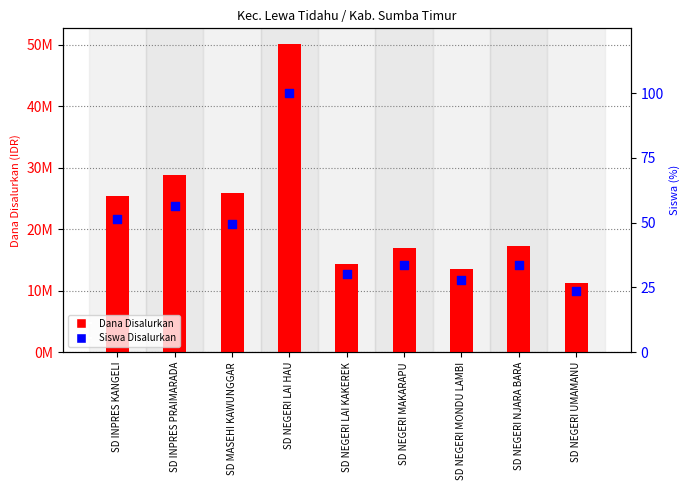

Which series reaches the maximum Y coordinate?

Dana Disalurkan